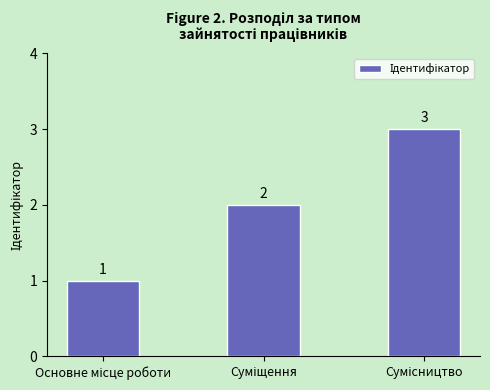

How many values are between 1 and 3?

3